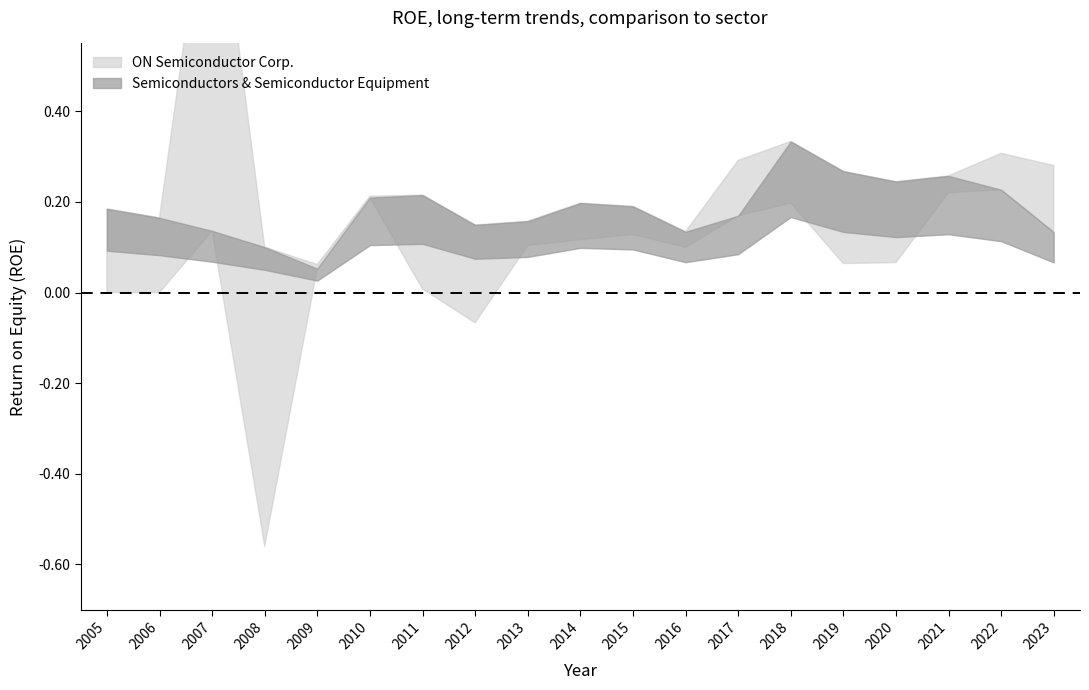

Reading left to right, list all the values displayed in this chart.

ON Semiconductor Corp.: 0.0	0.0	15.2	-0.6	0.1	0.2	0.0	-0.1	0.1	0.1	0.1	0.1	0.3	0.2	0.1	0.1	0.2	0.3	0.3
Semiconductors & Semiconductor Equipment: 0.2	0.2	0.1	0.1	0.1	0.2	0.2	0.1	0.2	0.2	0.2	0.1	0.2	0.3	0.3	0.2	0.3	0.2	0.1